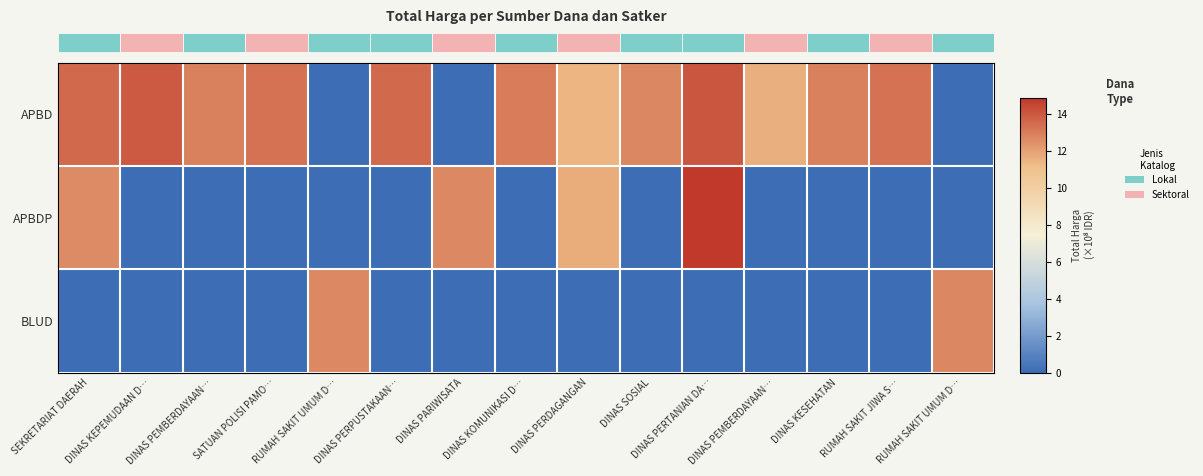

List the series in order of their peak value, lowest first.

BLUD, APBD, APBDP